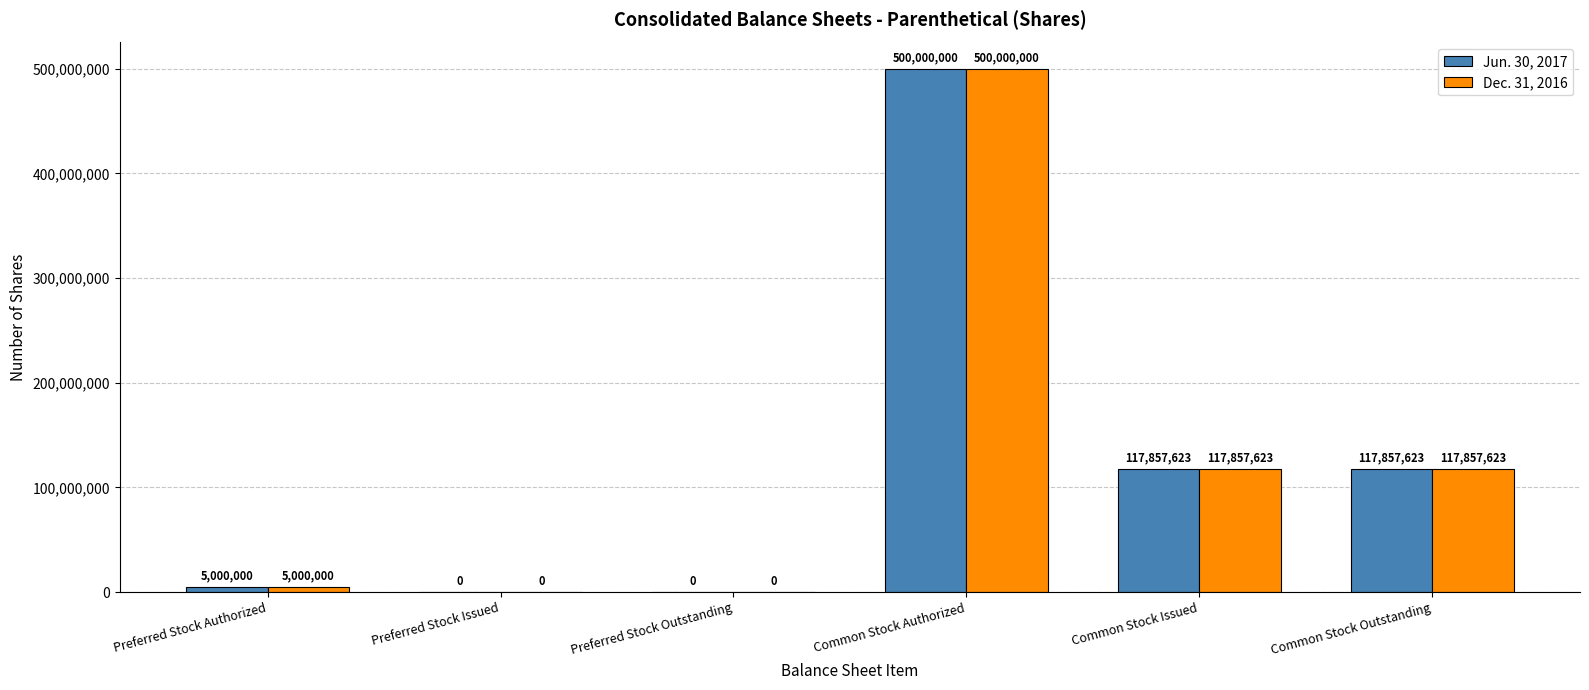

How many categories are shown in the chart?

6